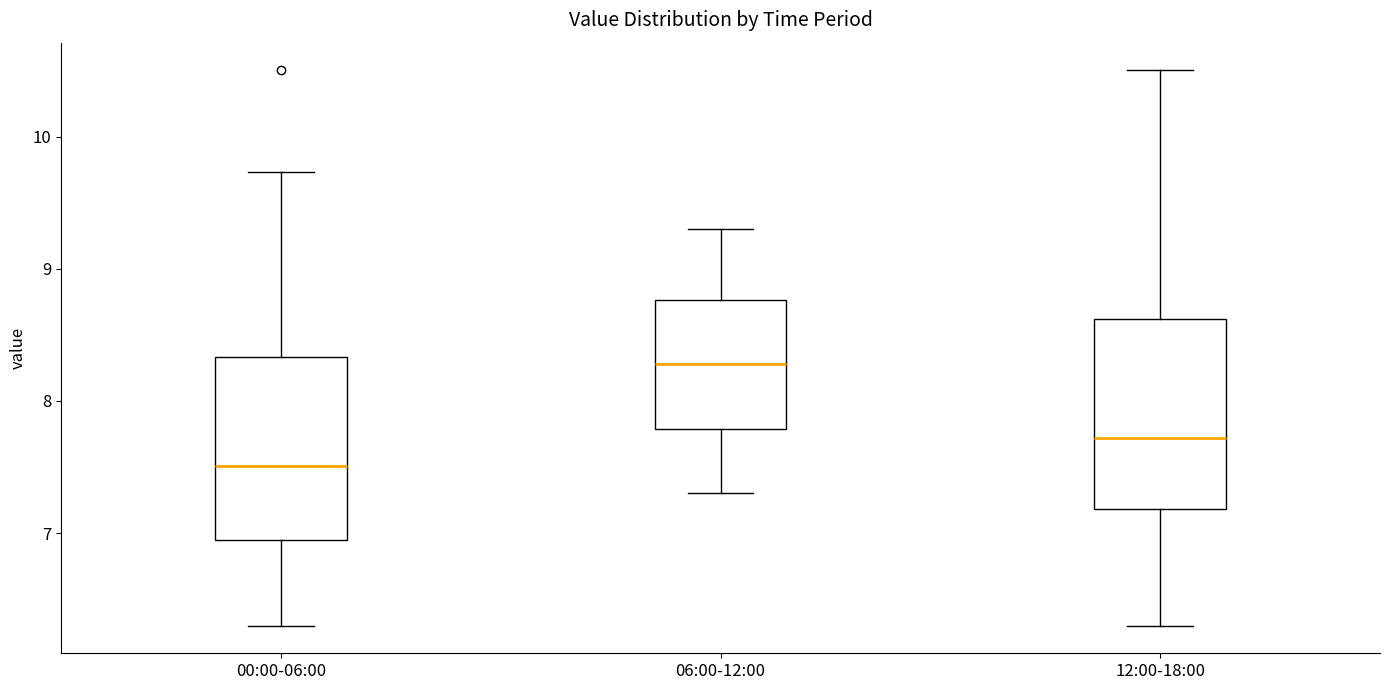

Where is the lower edge of the box for 06:00-12:00 on the y-axis? The values are not printed on the chart, so give them approximately, as read against the axis.

7.8